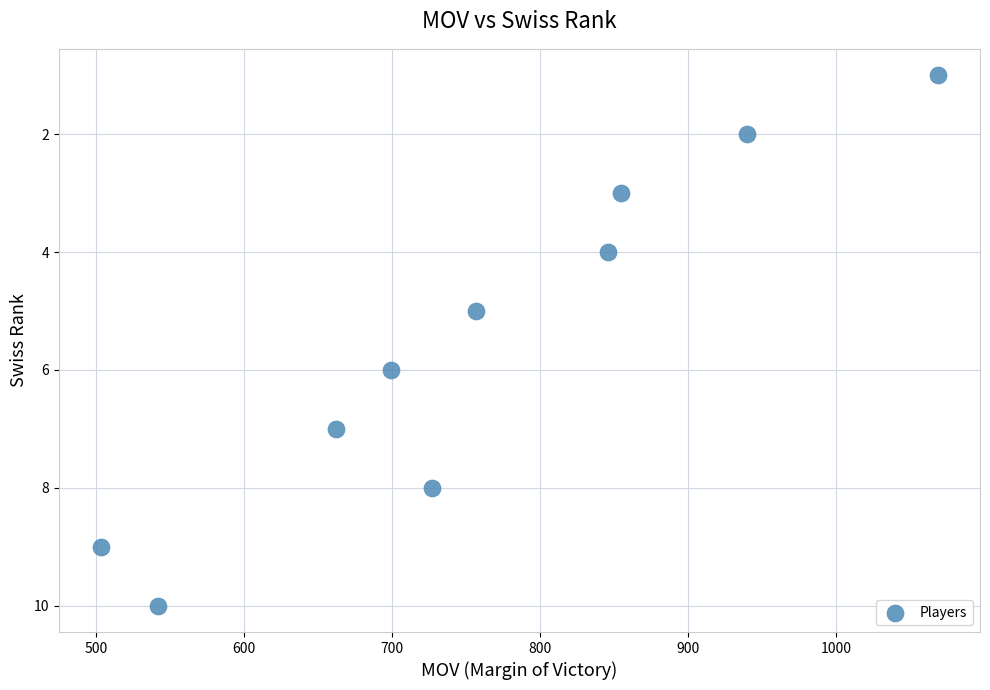

What is the average Y value?

6